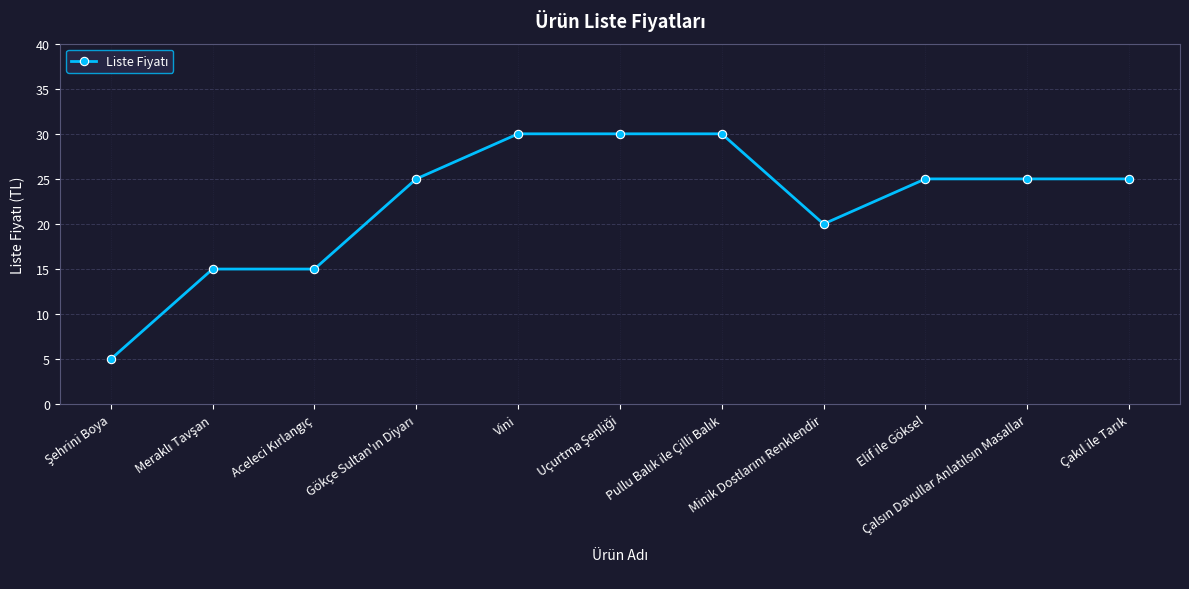

What is the value of the 1st point from the left?

5